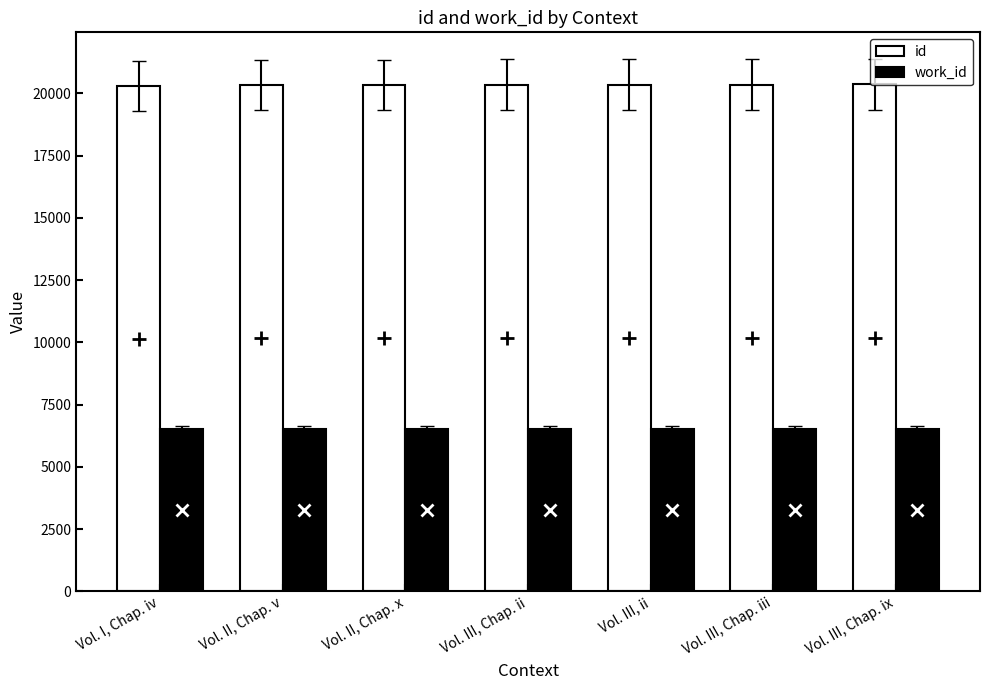

What is the spread (max minus min) of values at Vol. I, Chap. iv?

13802